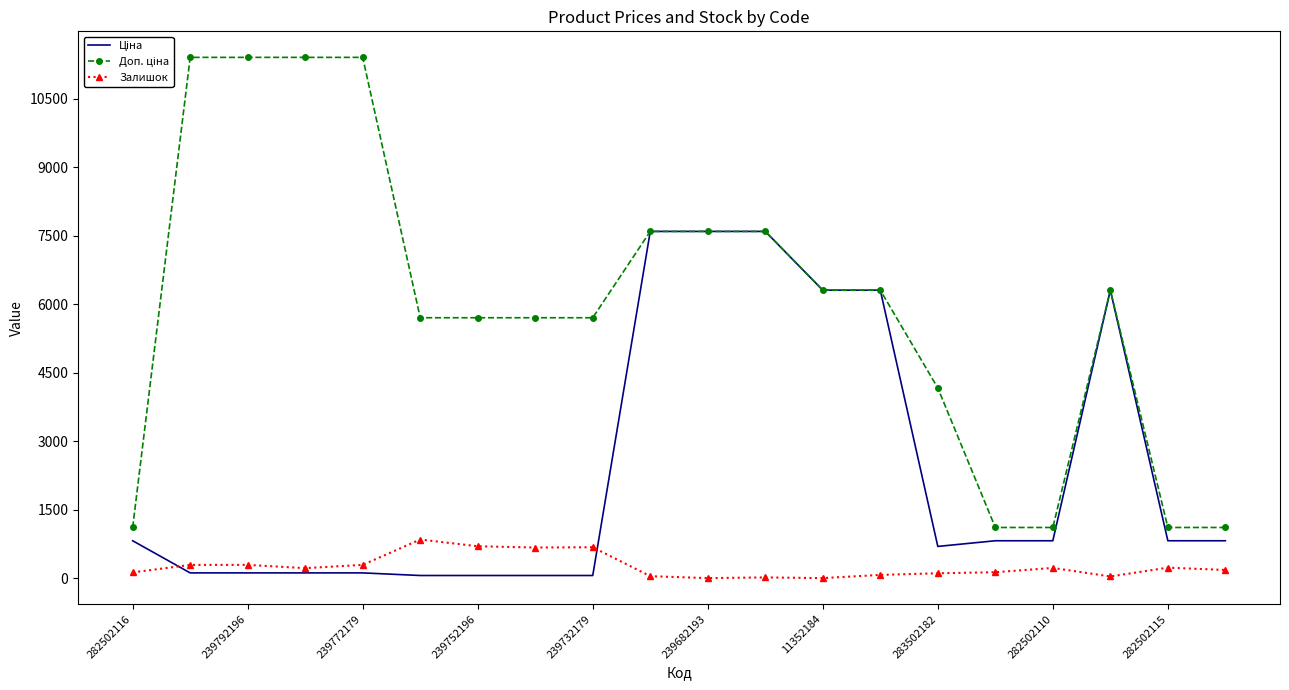

What is the maximum value shown in the chart?

11410.0